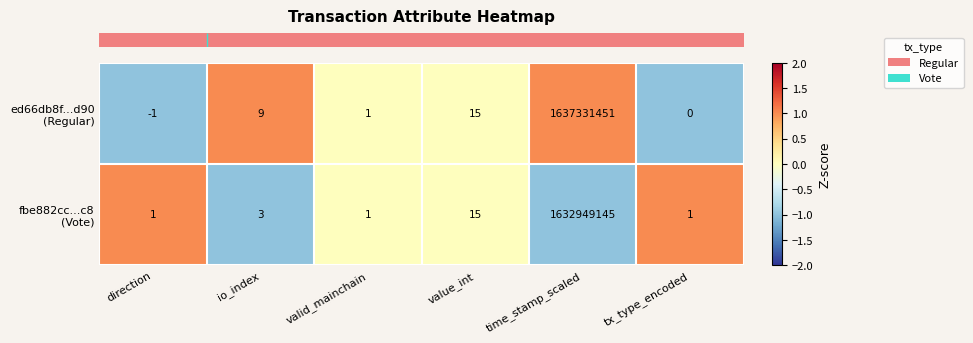

What is the difference between the highest and lowest values at time_stamp_scaled?

4382306